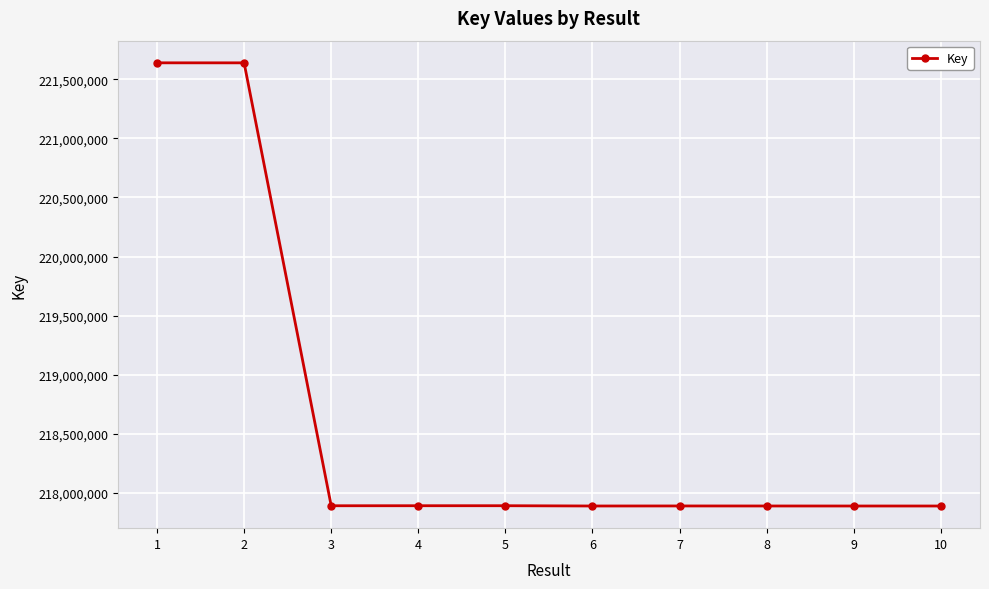

What is the greatest value displayed?

221639247